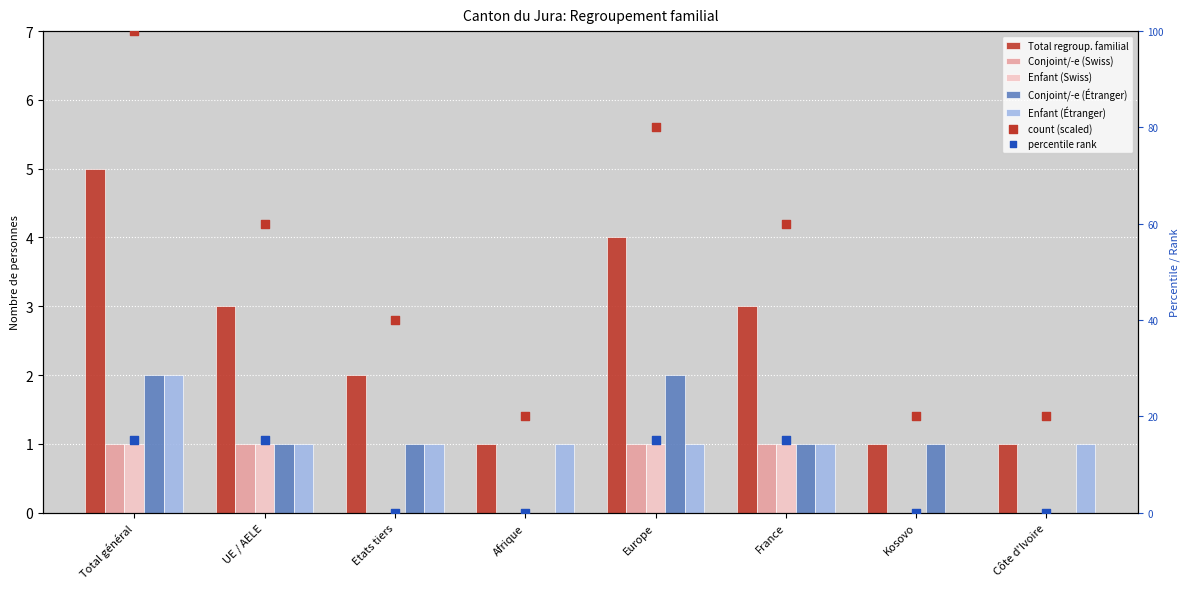

At how many categories does at least one series exceed 3?

2